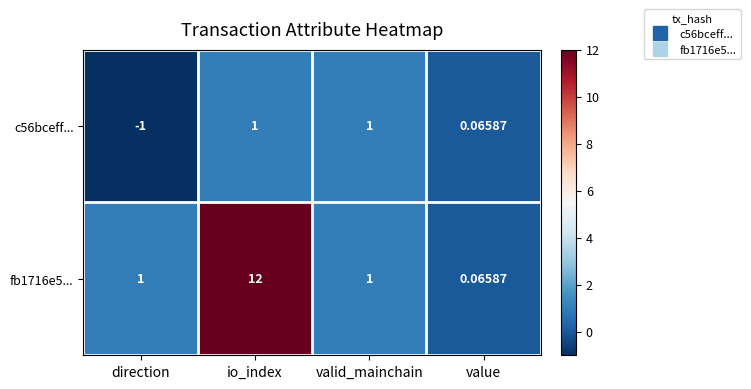

Which category has the lowest value across all series?

direction